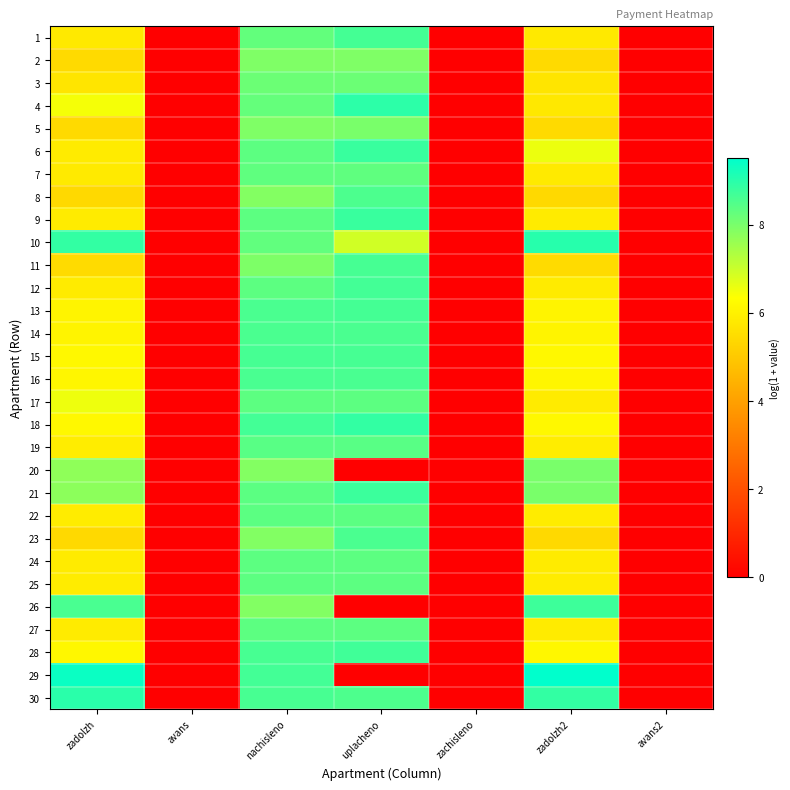

List the series in order of their peak value, highest first.

29, 10, 30, 4, 18, 9, 6, 21, 26, 28, 12, 1, 13, 11, 15, 16, 14, 23, 8, 19, 22, 25, 24, 27, 17, 7, 3, 5, 20, 2